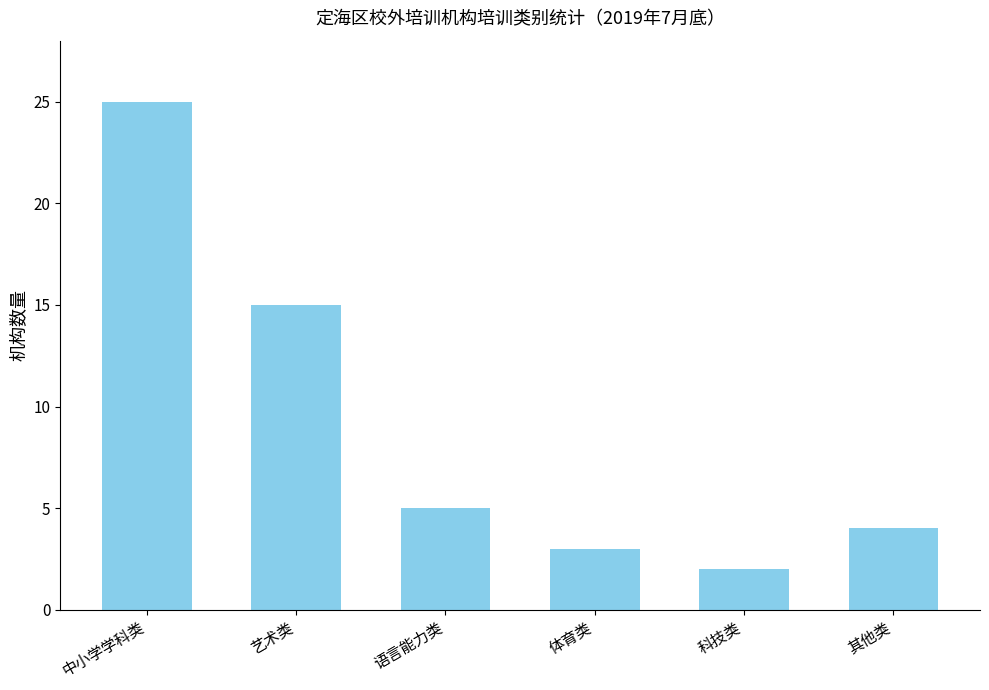

What is the label of the 4th bar from the left?

体育类